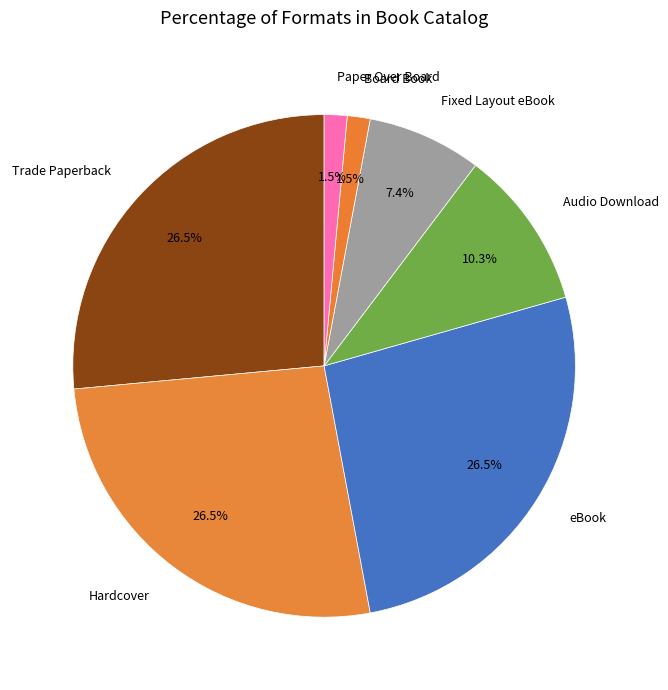

How much of the chart is everything except Fixed Layout eBook?

92.6%